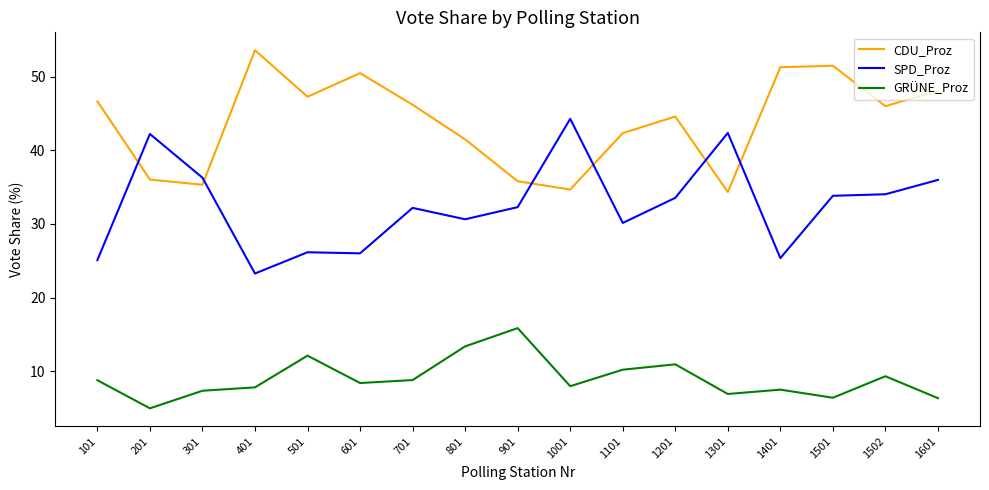

At which category is the sum across all series the highest?

1501